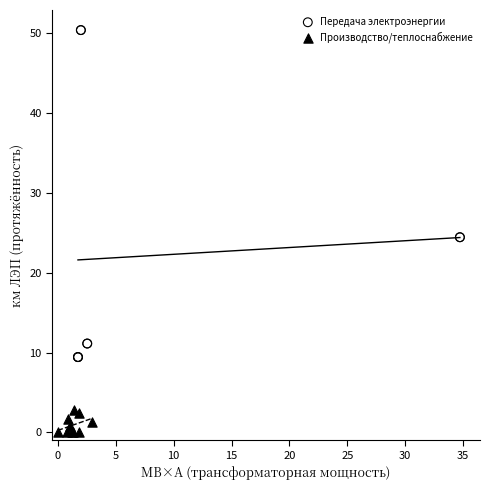

Which series has the widest spread of Y values?

Передача электроэнергии